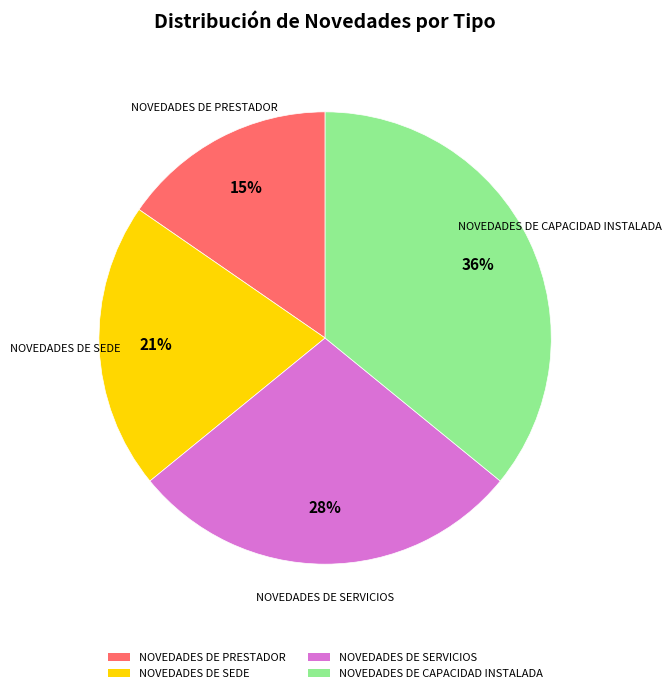

Is it true that NOVEDADES DE CAPACIDAD INSTALADA is 36% of the pie?

True